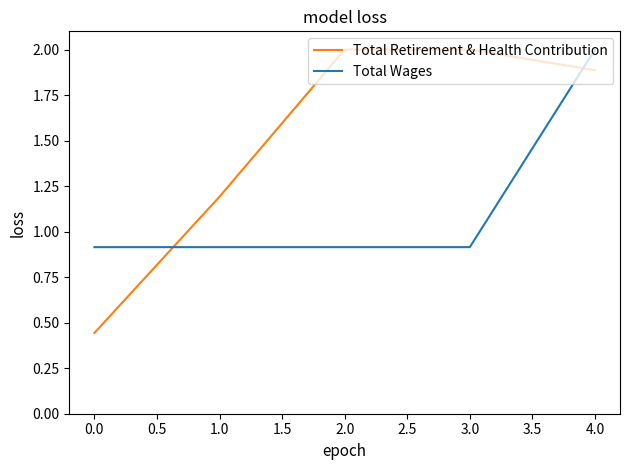

Between 1.0 and 2.0, which series saw the biggest shift?

Total Retirement & Health Contribution